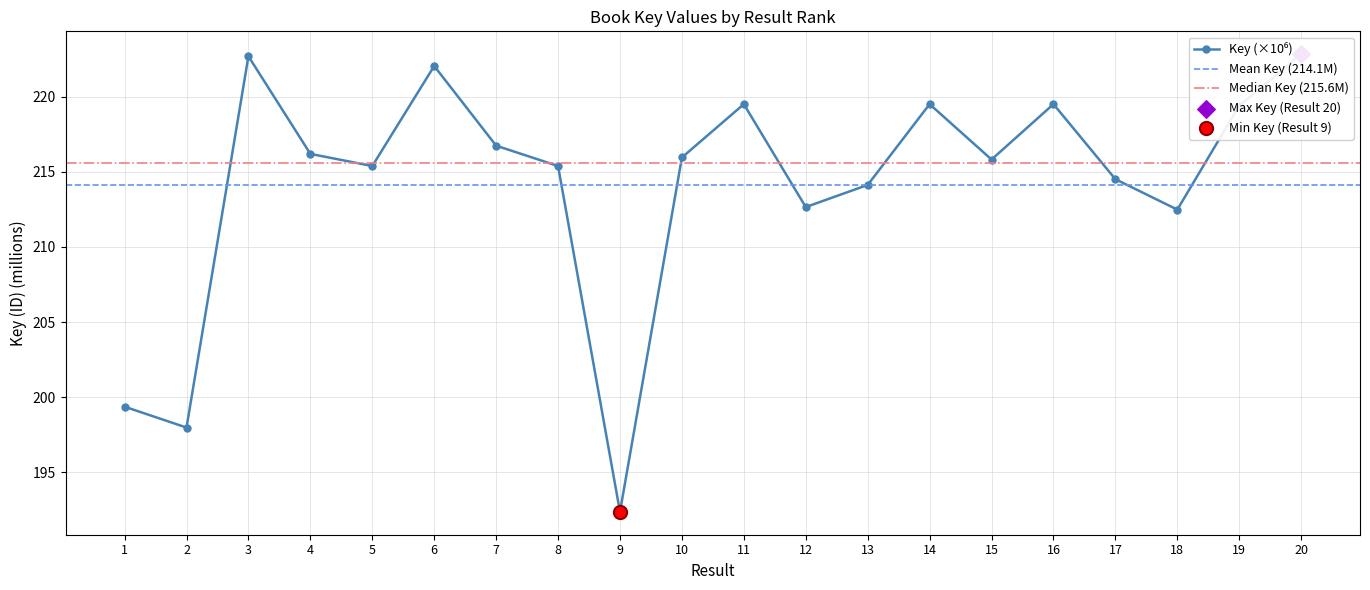

What is the ratio of the value at 12 to the value at 7?

1.0